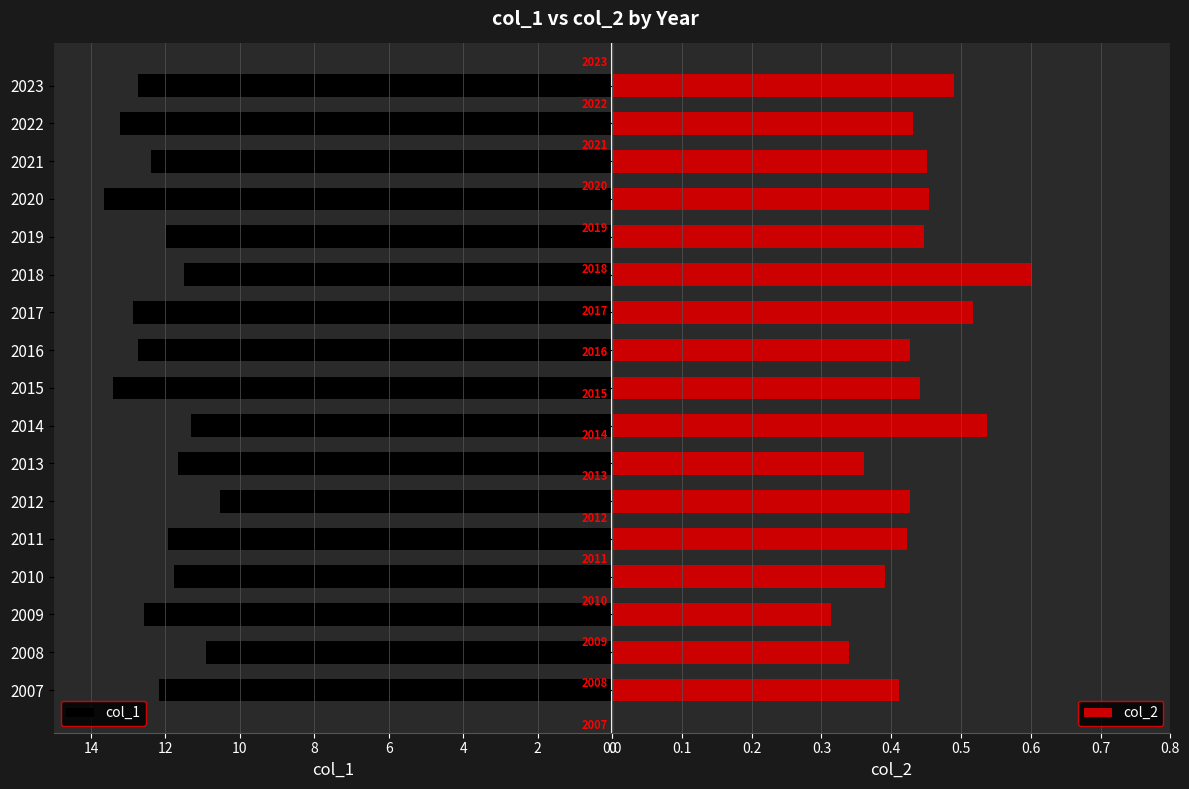

The col_1 series shows 13.2 at 2022. True or false?

True